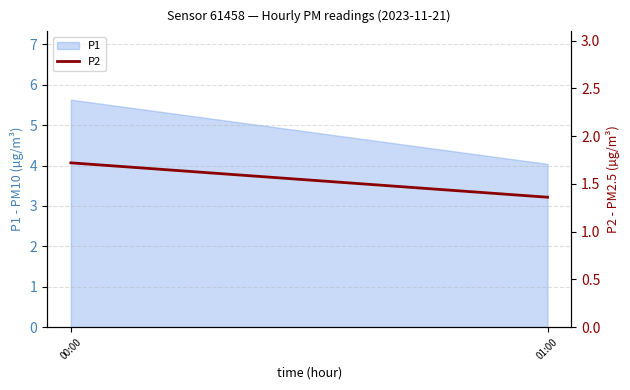

What is the label of the 1st point from the left?

00:00